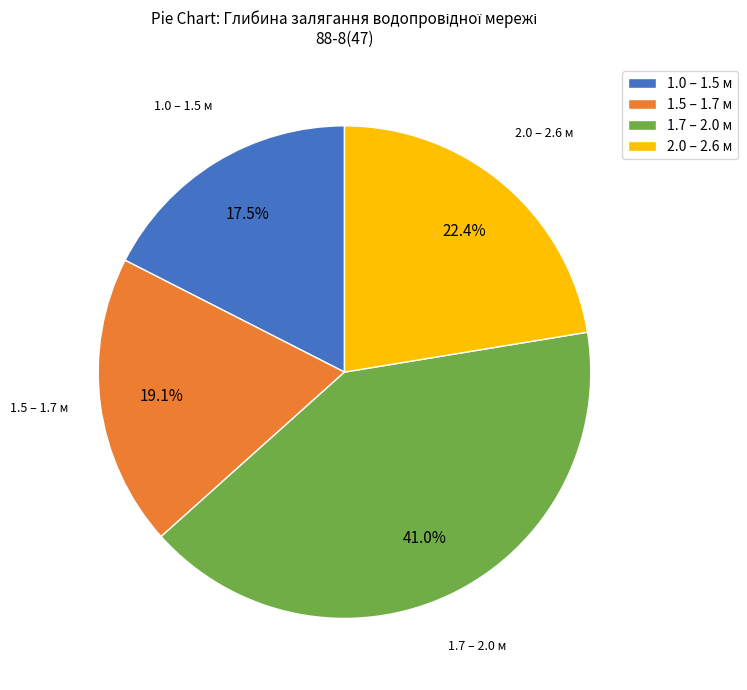

What percentage is NOT represented by 1.0 – 1.5 м?

82.5%